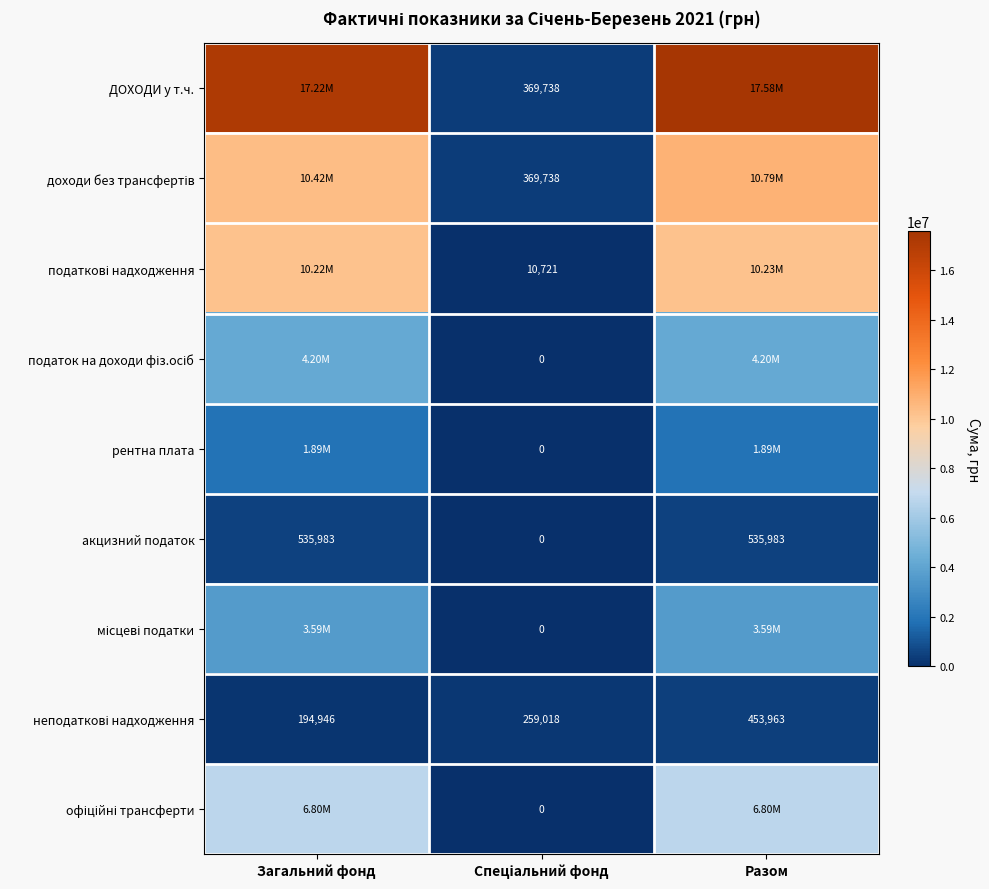

At which category does the chart reach its minimum across all series?

Спеціальний фонд